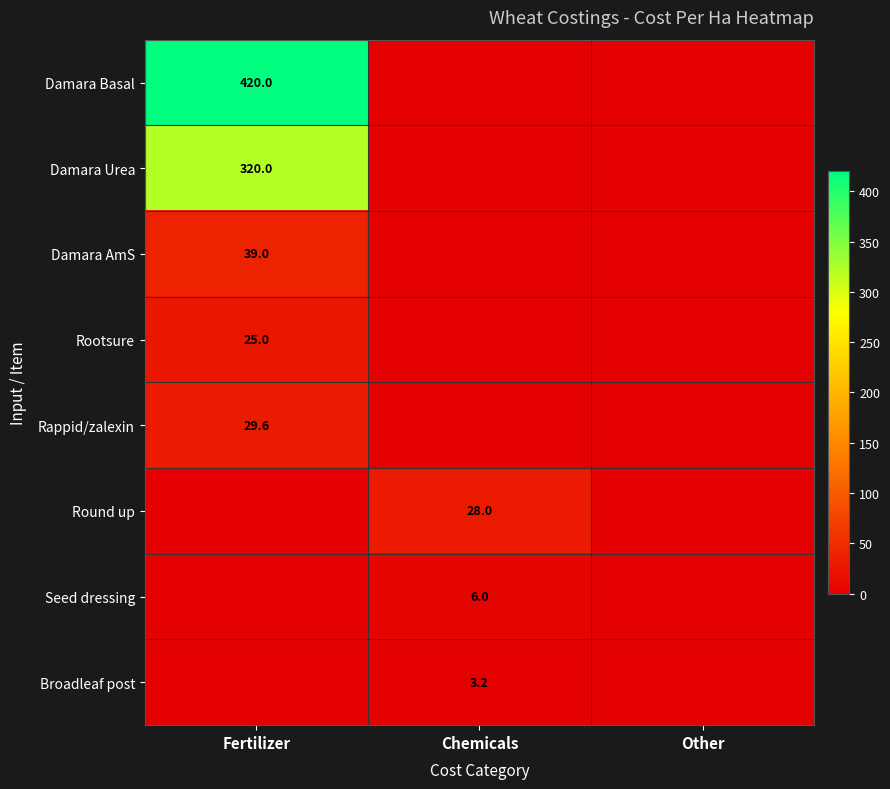

What is the spread (max minus min) of values at Fertilizer?

420.0